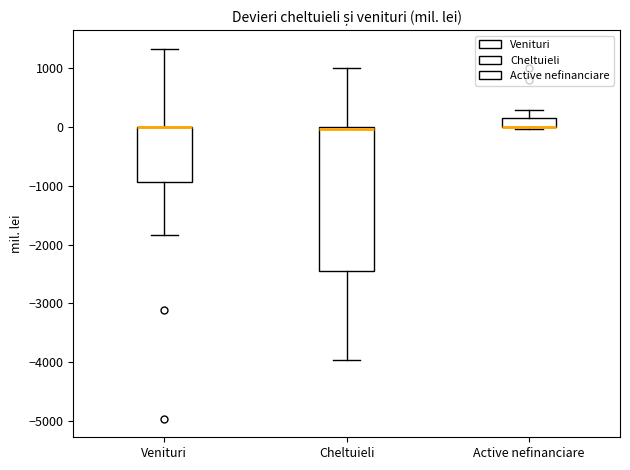

Reading left to right, transcribe this box plot: for each box, give where its median line is, the range the box spans, and where its two whiskers end, as read against the y-axis. The values are not printed on the chart, so give them approximately, as read against the axis.

Venituri: median 0 (drawn on the box's upper edge), box -900 to 0, whiskers -1800 to 1300
Cheltuieli: median 0 (just below the box's upper edge), box -2400 to 0, whiskers -4000 to 1000
Active nefinanciare: median 0 (drawn on the box's lower edge), box 0 to 100, whiskers 0 (just below the box's lower edge) to 300